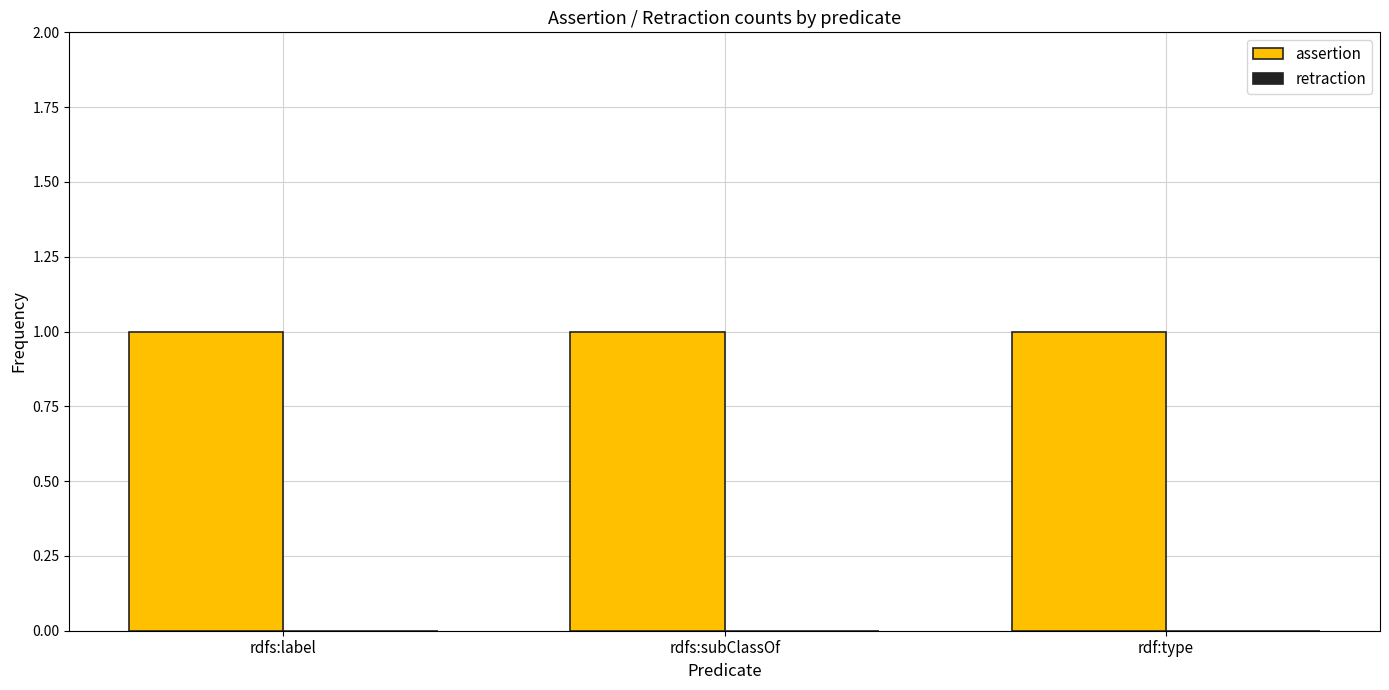

The value of retraction at rdf:type is 0. True or false?

True